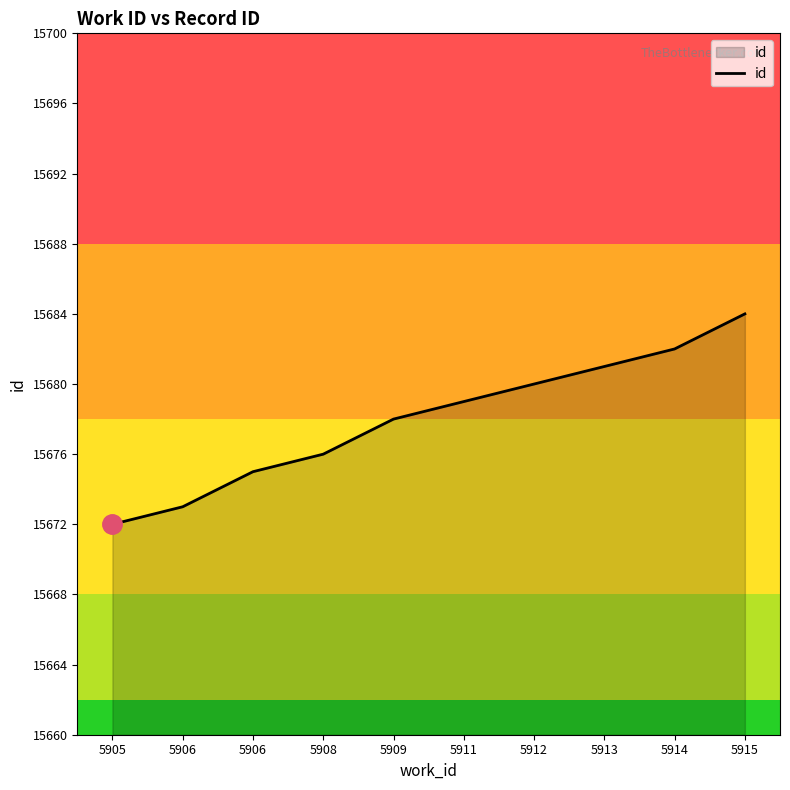

True or false: the data has more than 0 interior local peaks.

False